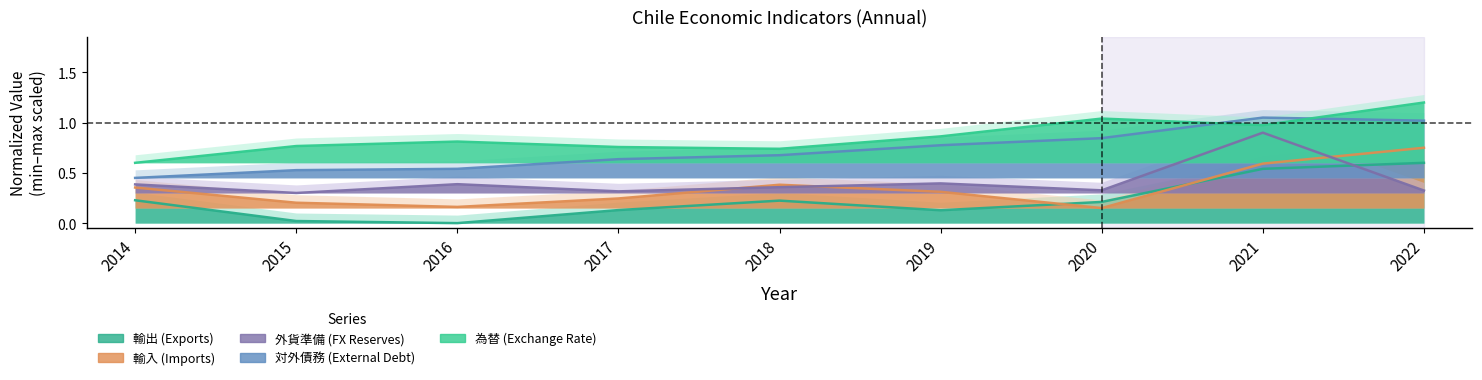

Which category has the highest value across all series?

2022